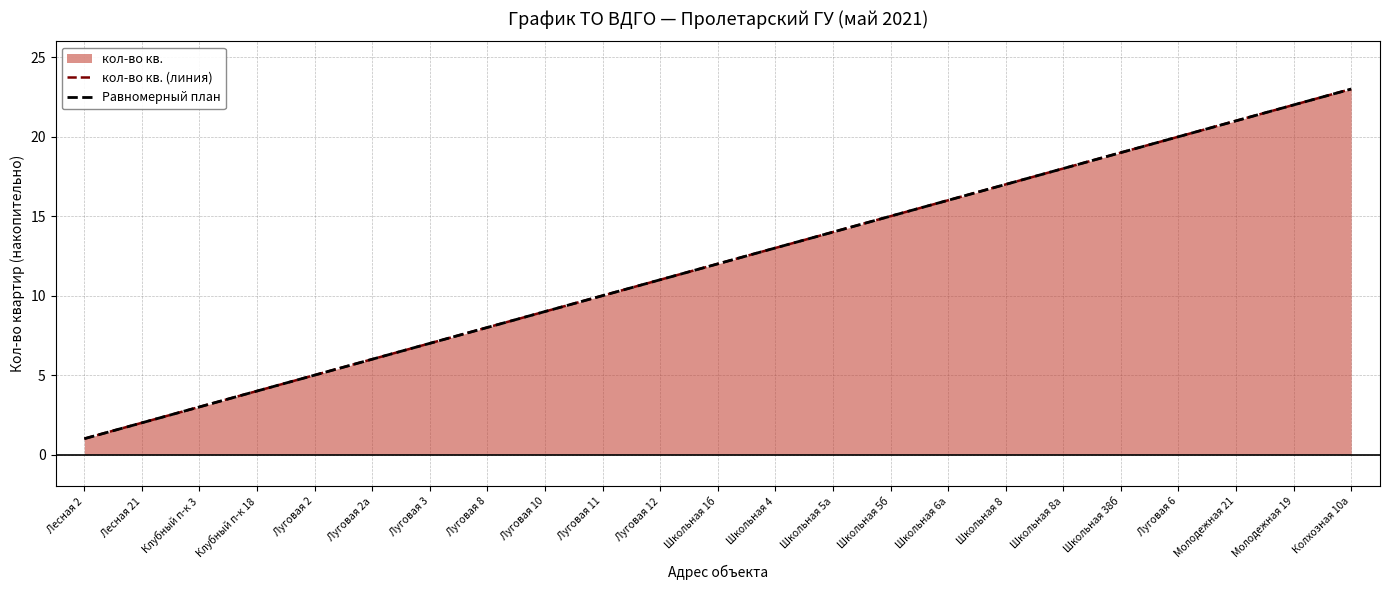

How many values in the кол-во кв. (линия) series are below 12?

11